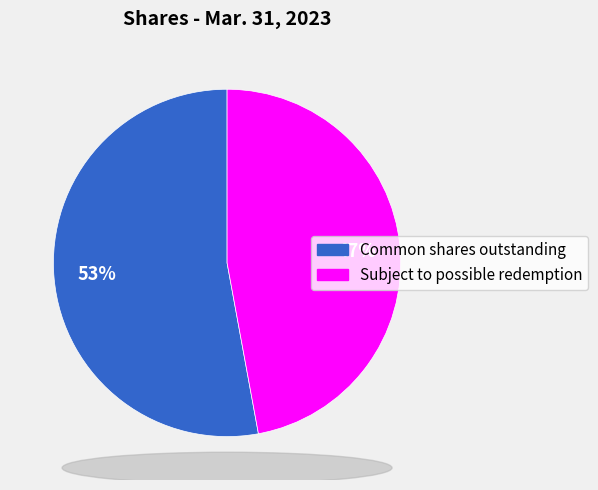

Rank the categories by value from lowest to highest.

Subject to possible redemption, Common shares outstanding